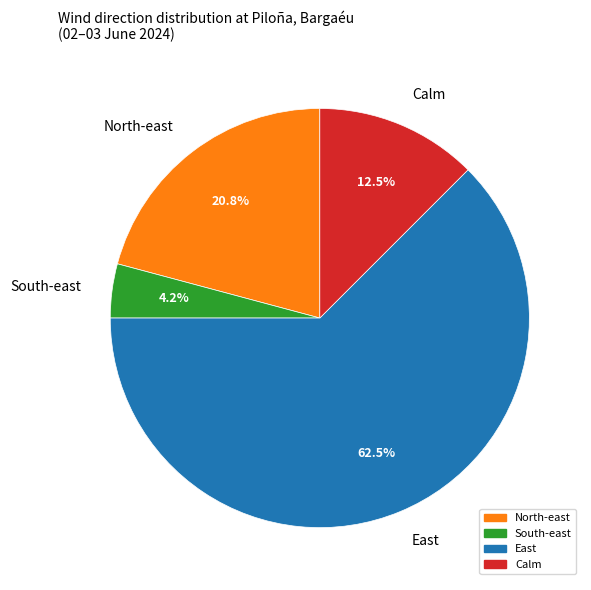

What percentage is NOT represented by North-east?

79.2%